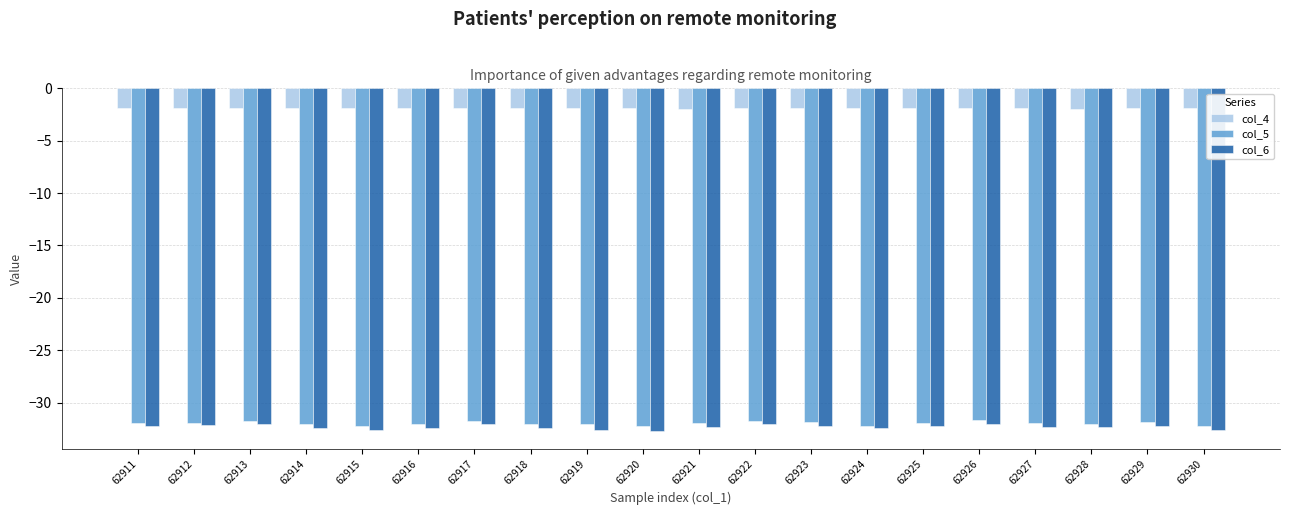

What are all the series names shown in the legend?

col_4, col_5, col_6